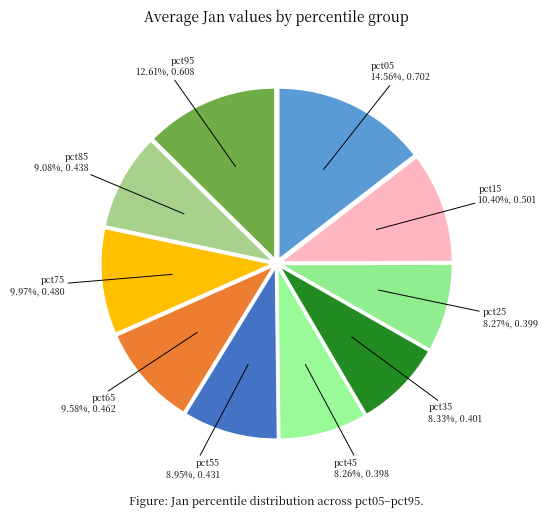

Count the number of slices in the pie.

10